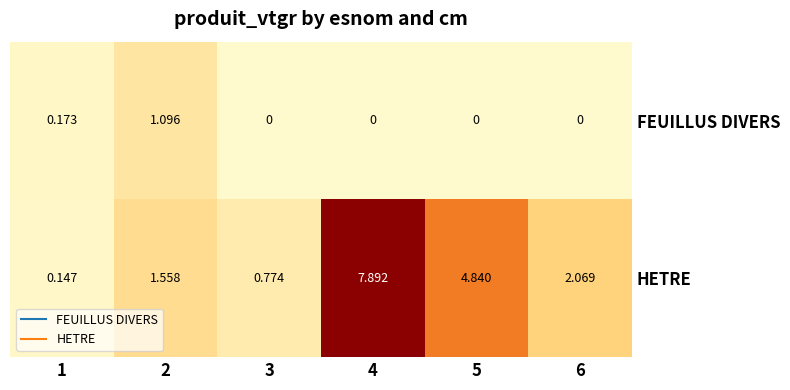

Rank the series by their average value, from highest to lowest.

HETRE, FEUILLUS DIVERS